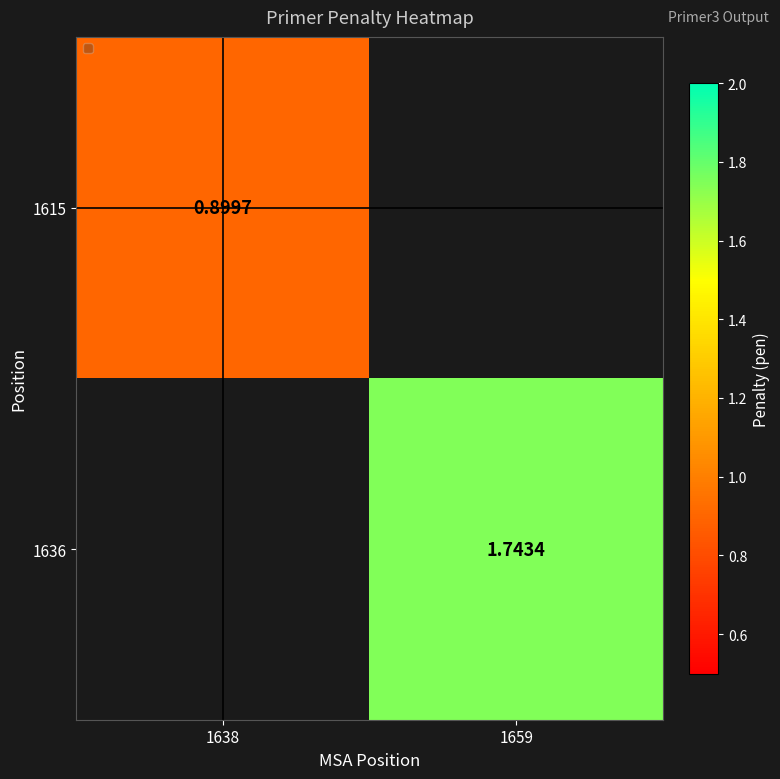

Is the value of 1636 at 1659 greater than the value of 1615 at 1638?

Yes